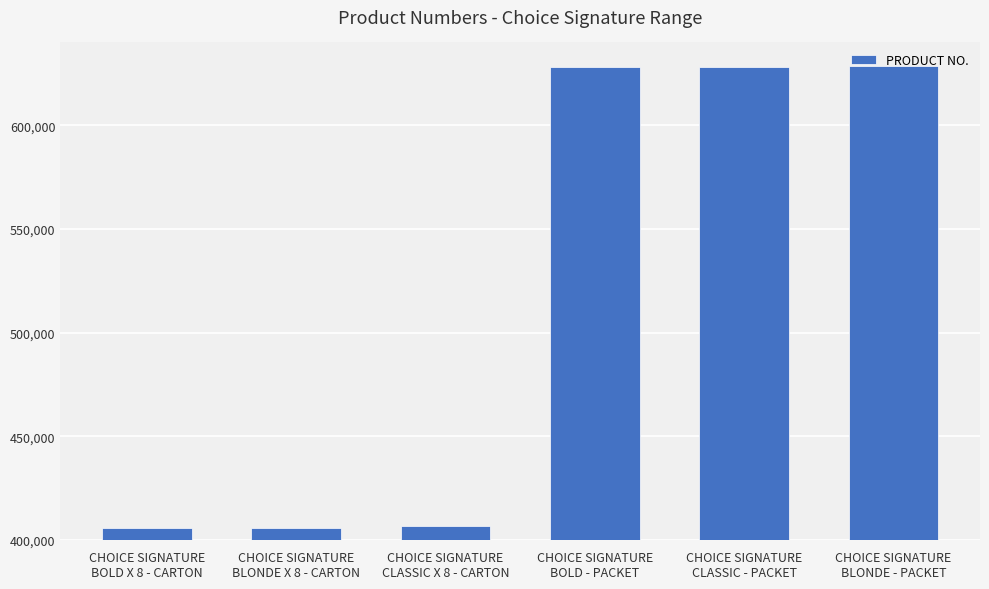

True or false: the data shows 905369 at CHOICE SIGNATURE
BLONDE - PACKET.

False